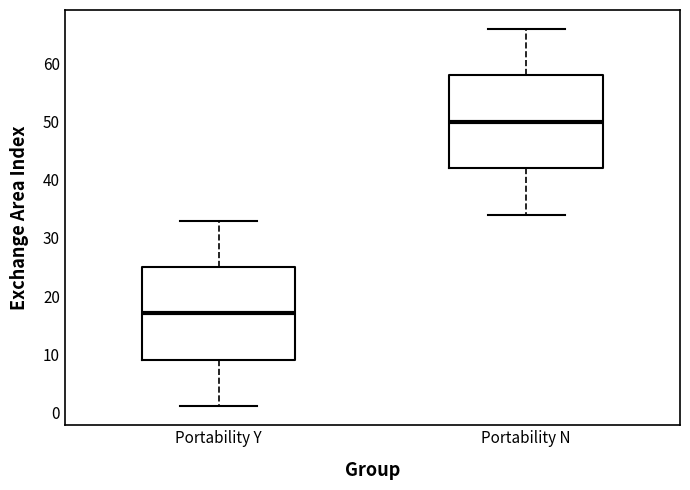

Reading left to right, read every box against the y-axis: the position of its median line, the range the box covers, and the ends of its whiskers. The values are not printed on the chart, so give them approximately, as read against the axis.

Portability Y: median 17, box 9 to 25, whiskers 1 to 33
Portability N: median 50, box 42 to 58, whiskers 34 to 66